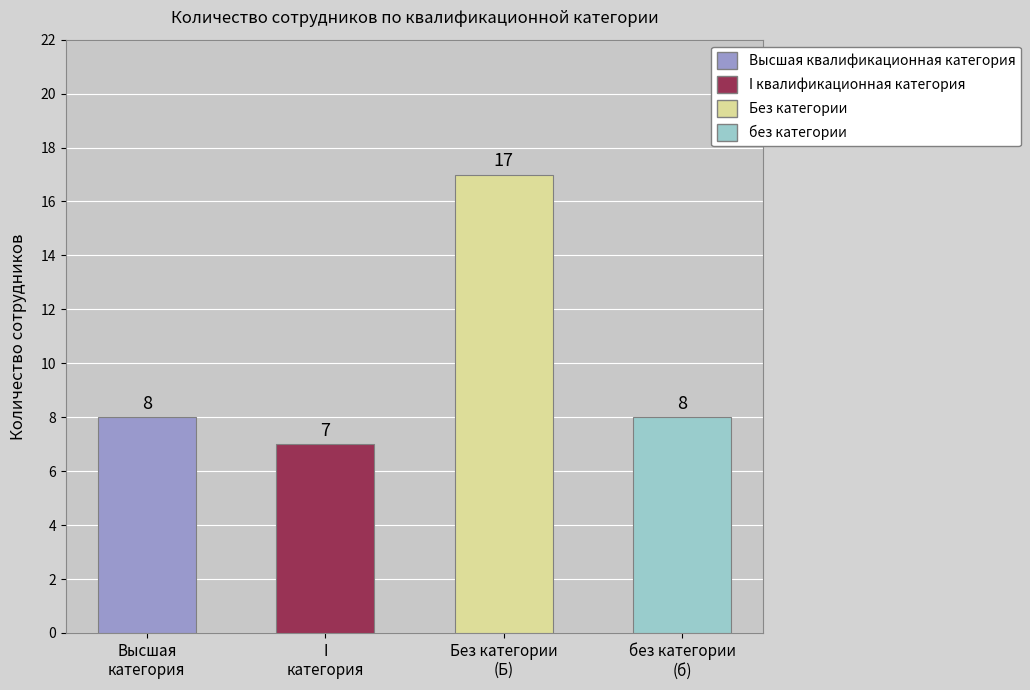

How many values exceed 8?

1